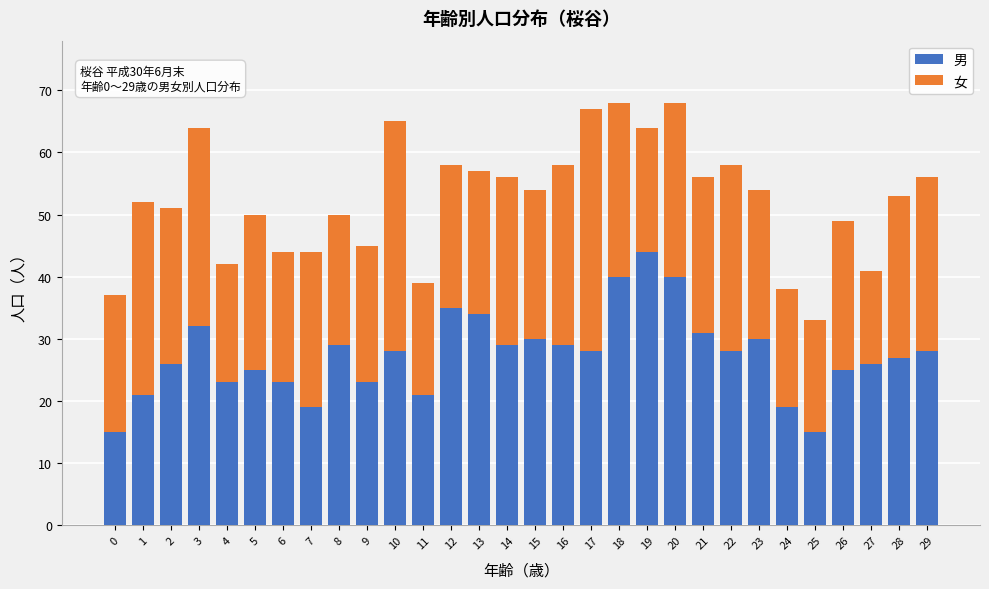

The 男 series shows 40 at 17. True or false?

False